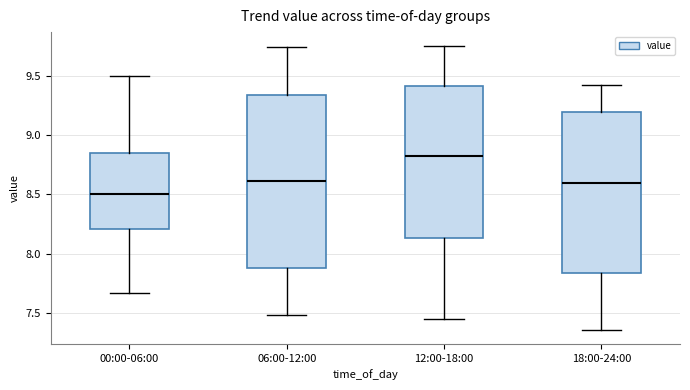

Reading left to right, read every box against the y-axis: the position of its median line, the range the box covers, and the ends of its whiskers. The values are not printed on the chart, so give them approximately, as read against the axis.

00:00-06:00: median 8.50, box 8.20 to 8.85, whiskers 7.65 to 9.50
06:00-12:00: median 8.60, box 7.90 to 9.35, whiskers 7.50 to 9.75
12:00-18:00: median 8.85, box 8.15 to 9.40, whiskers 7.45 to 9.75
18:00-24:00: median 8.60, box 7.85 to 9.20, whiskers 7.35 to 9.40